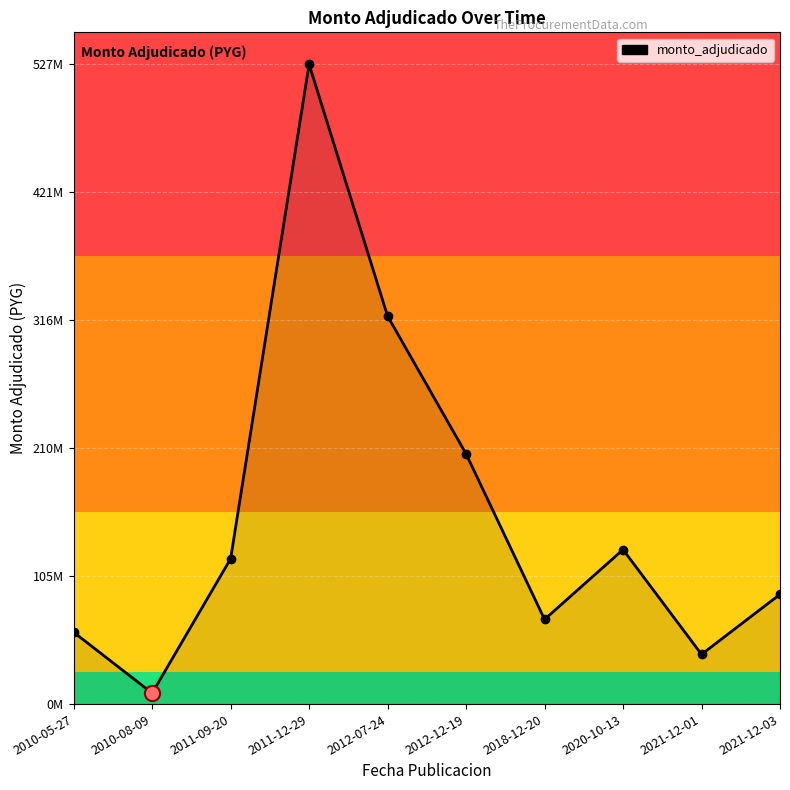

Is this an area chart (filled region under the line)?

Yes